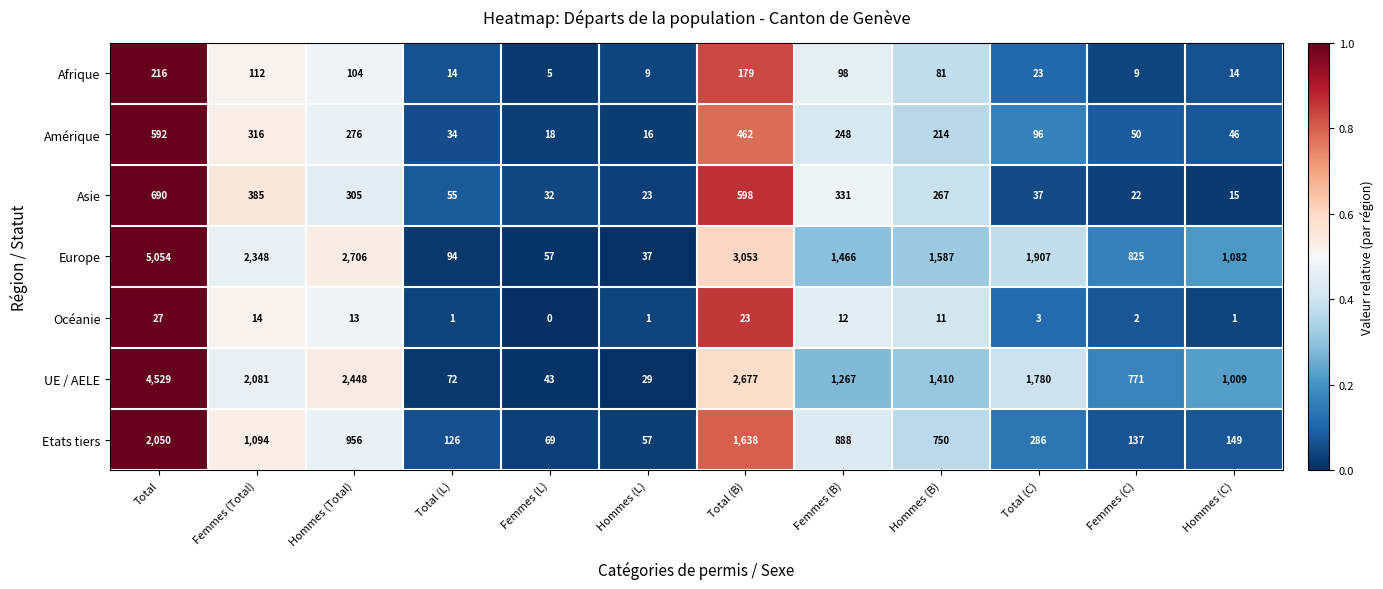

Count the number of data series in this chart.

7